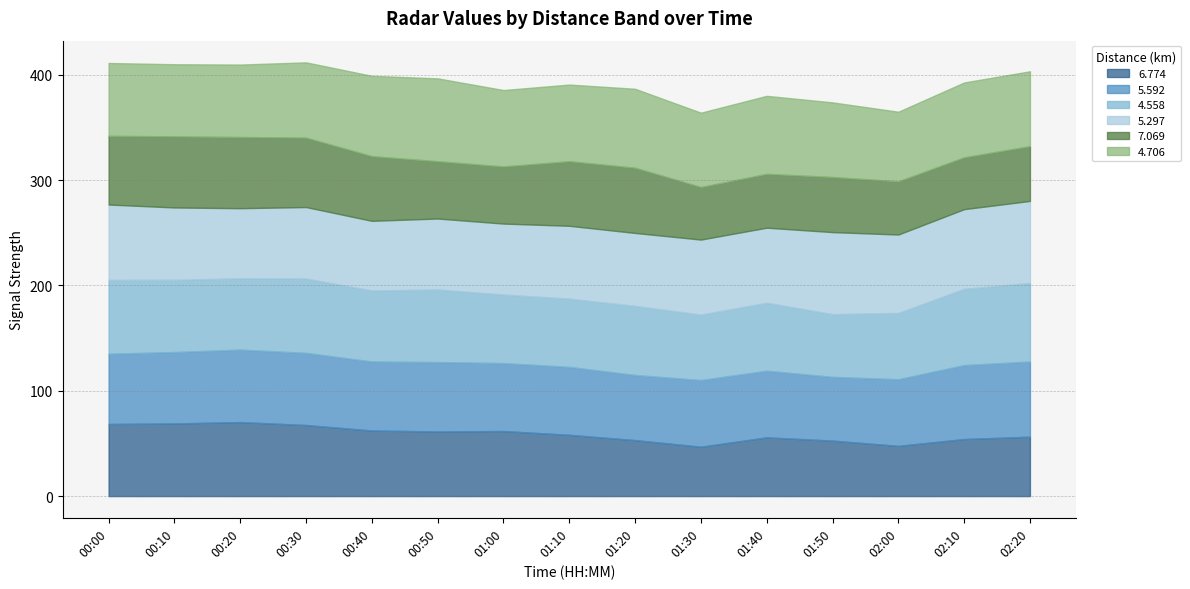

In 4.706, how many points are higher than both neighbors (excluding endpoints)?

3